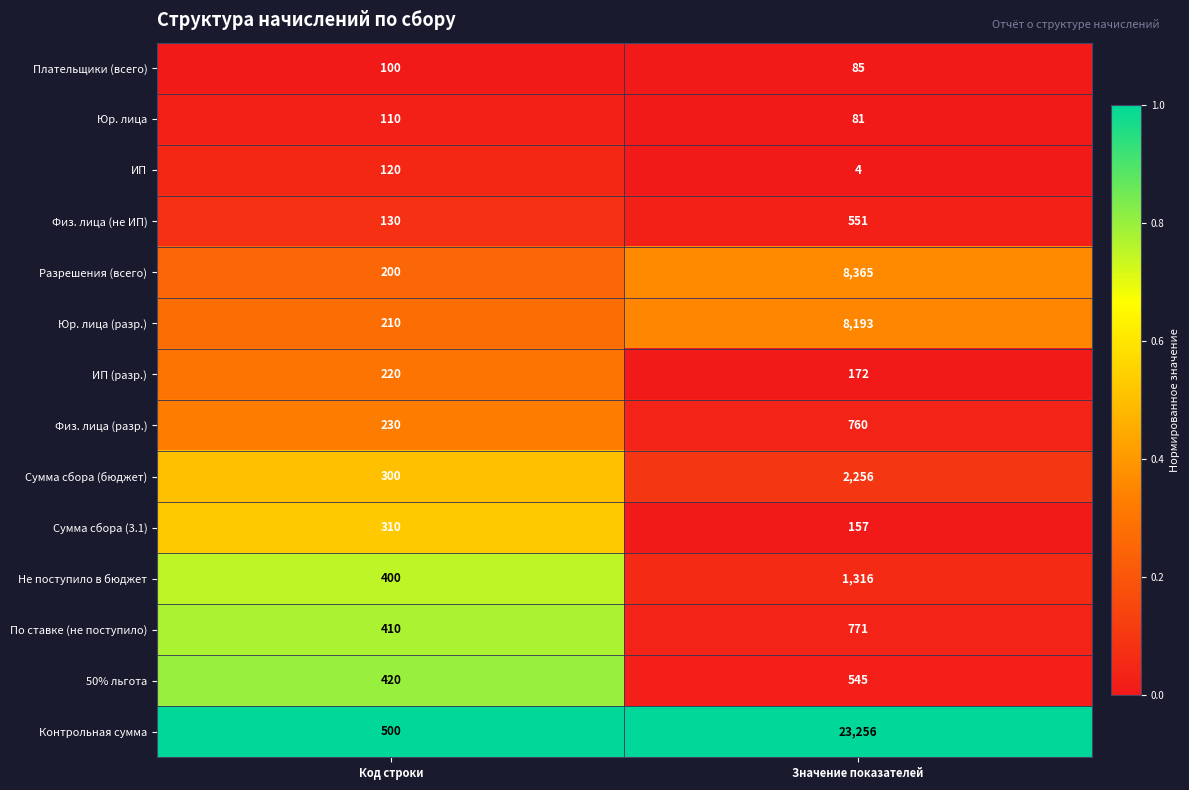

Between Код строки and Значение показателей, which series saw the biggest shift?

Контрольная сумма